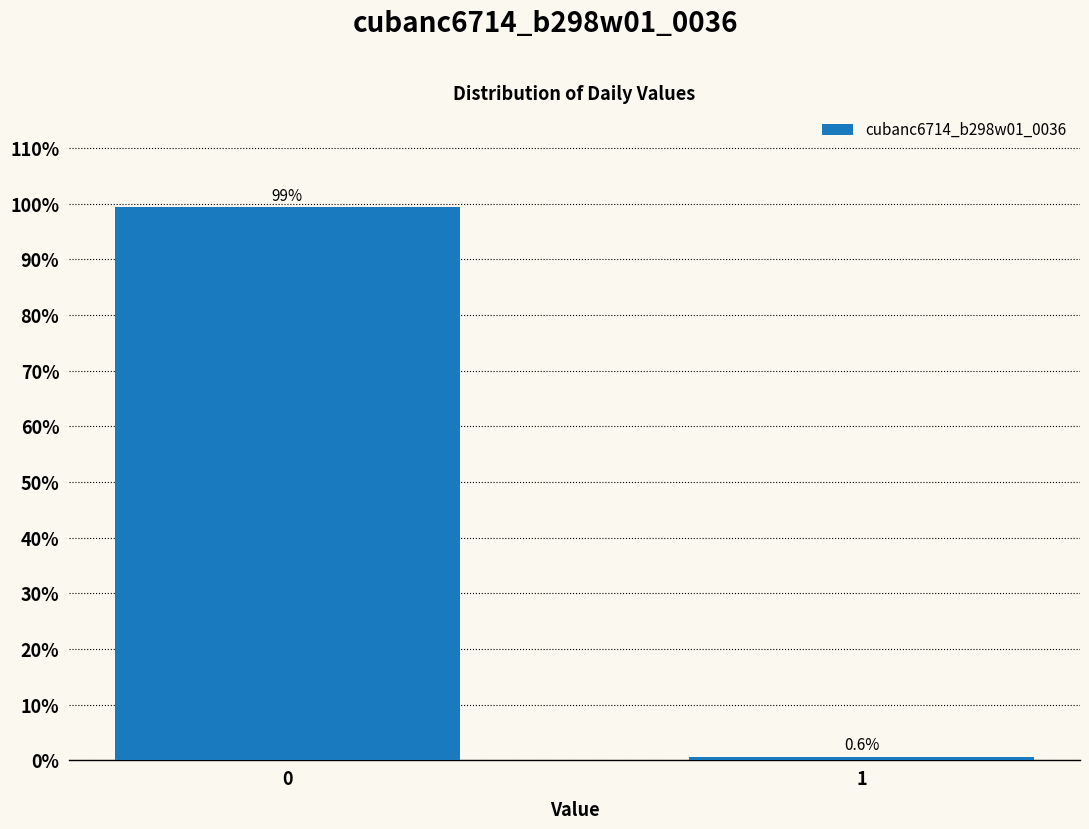

Reading left to right, what are all the values shown in this chart?

0=99.4	1=0.6